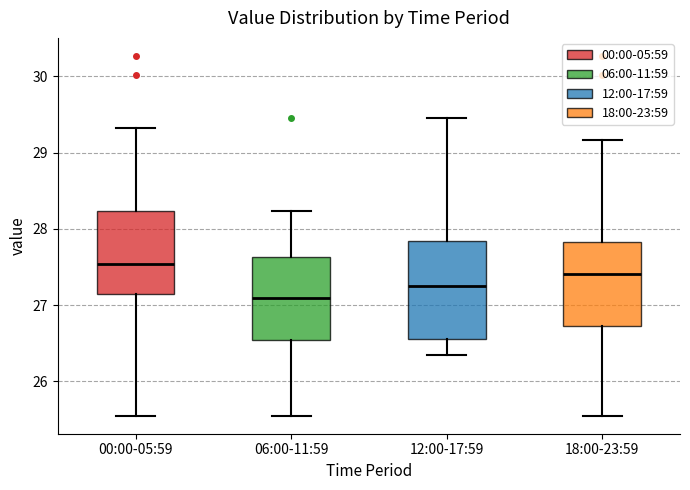

Comparing the boxes themselves (not the whiskers), which one is the tallest?

12:00-17:59